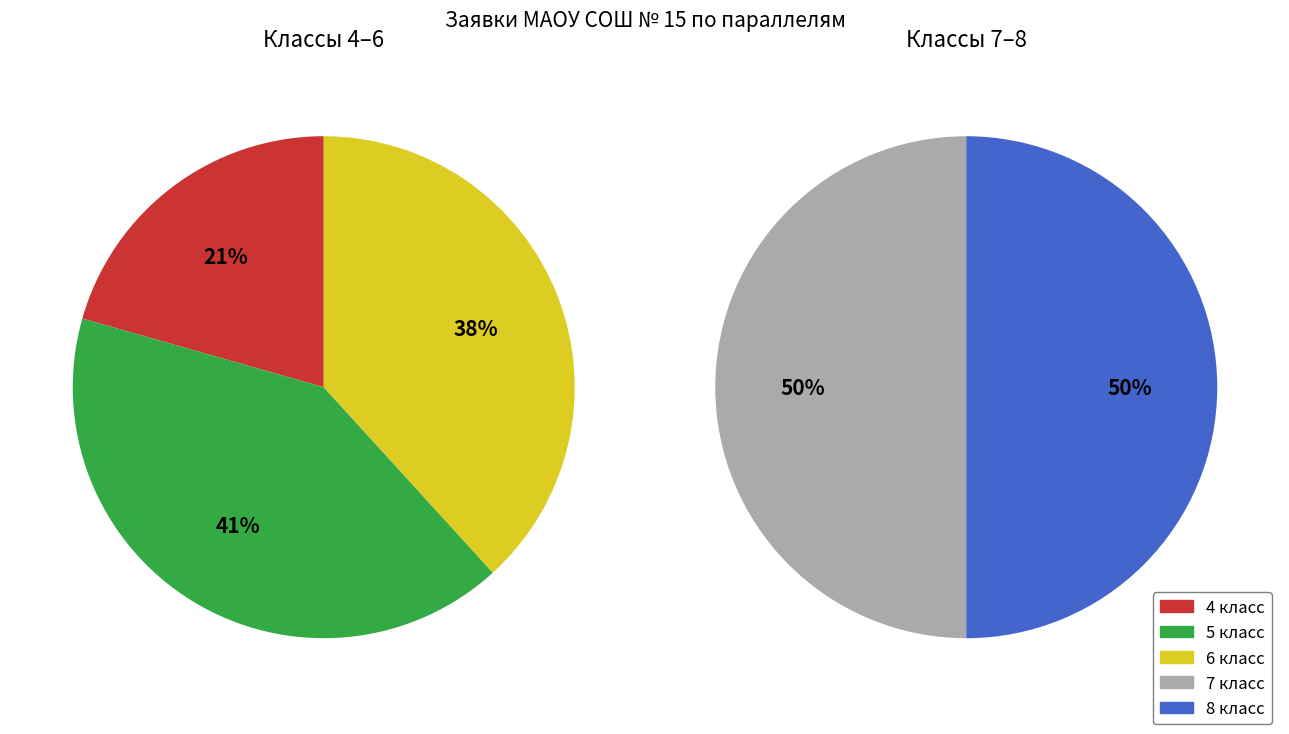

Is the sum of 8 класс and 6 класс greater than half?

No